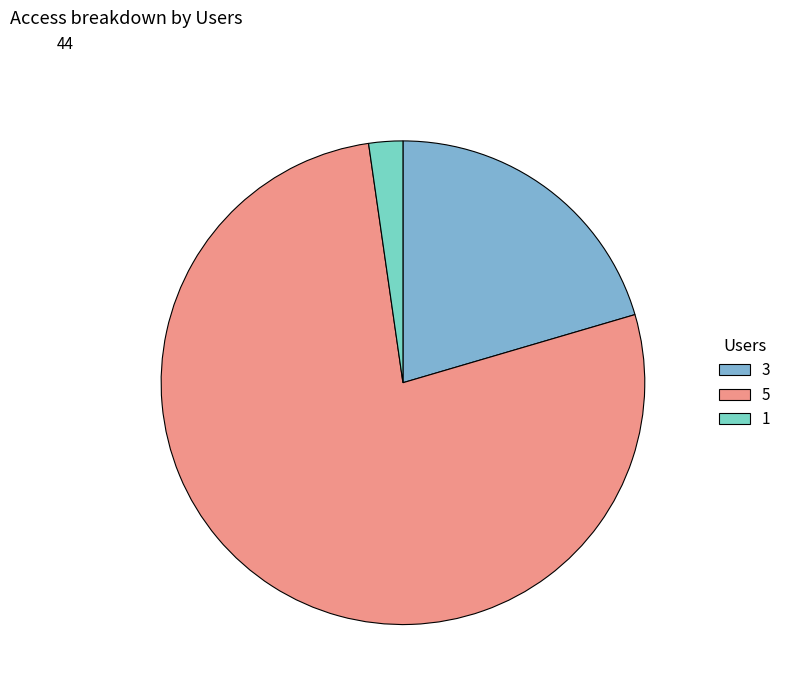

Between 3 and 1, which is larger?

3